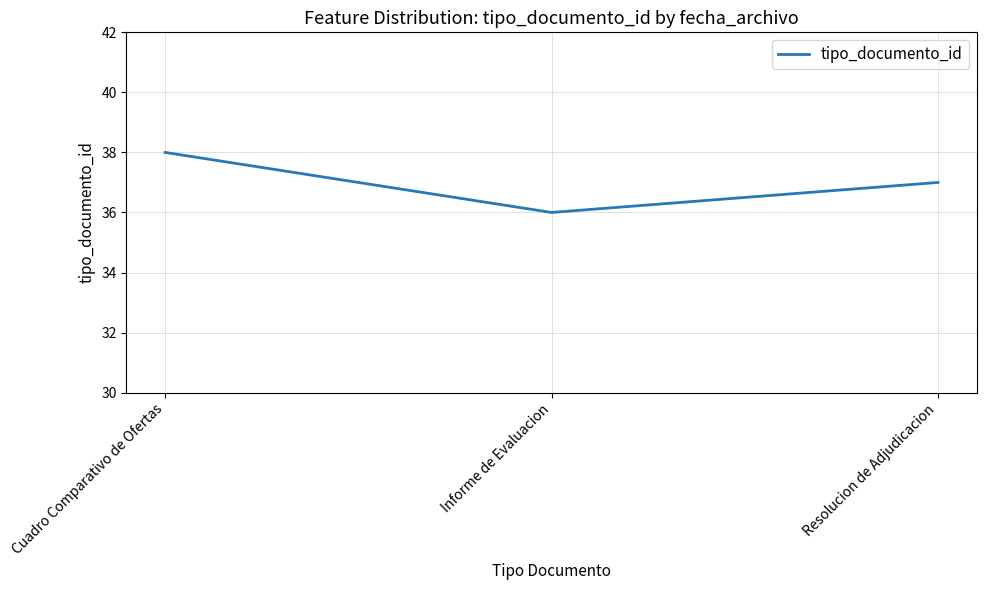

How many categories are shown in the chart?

3